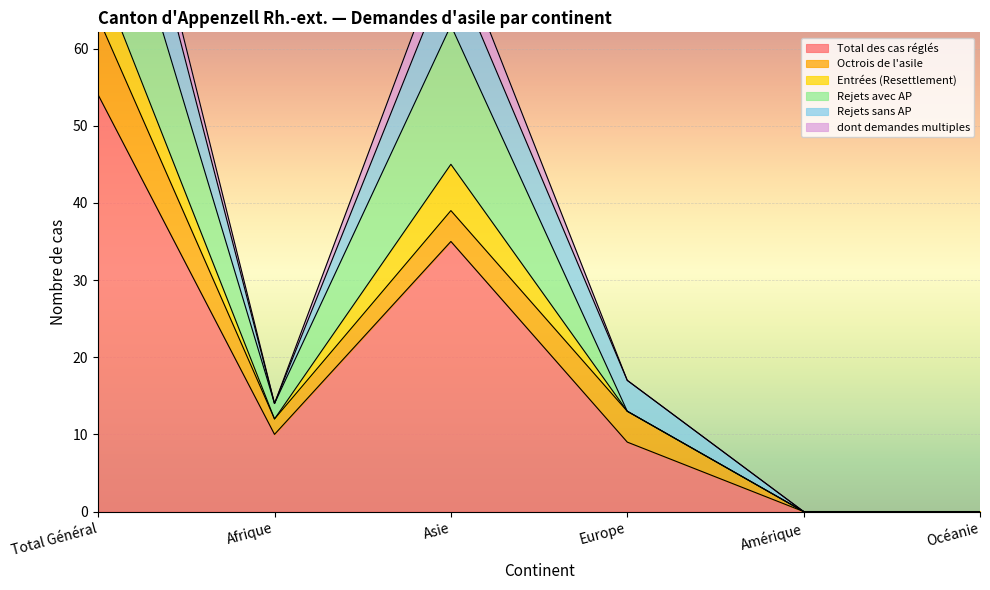

How many lines are shown in the chart?

6